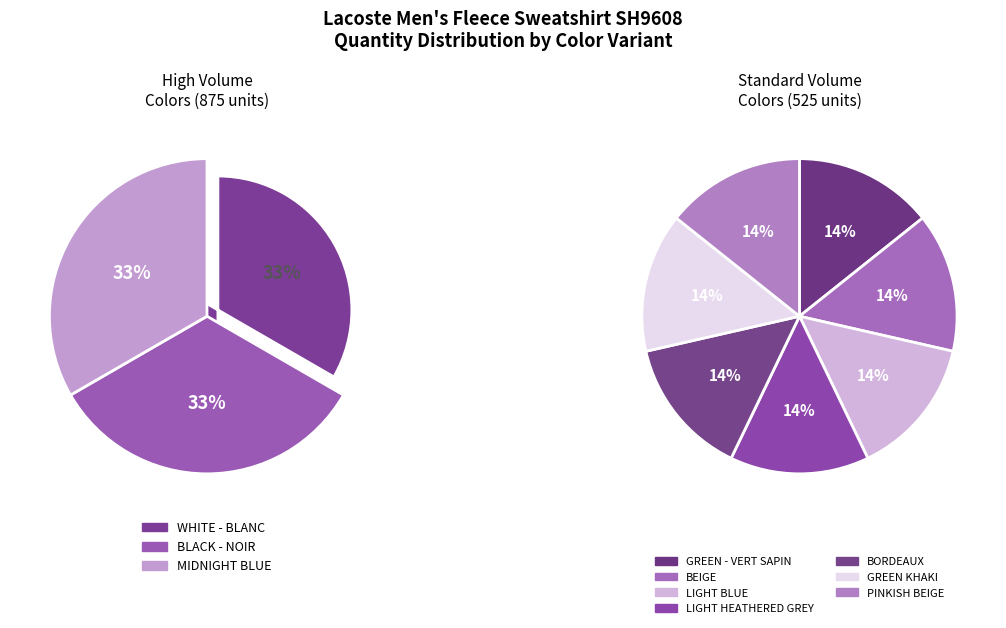

How many slices are in this pie chart?

10